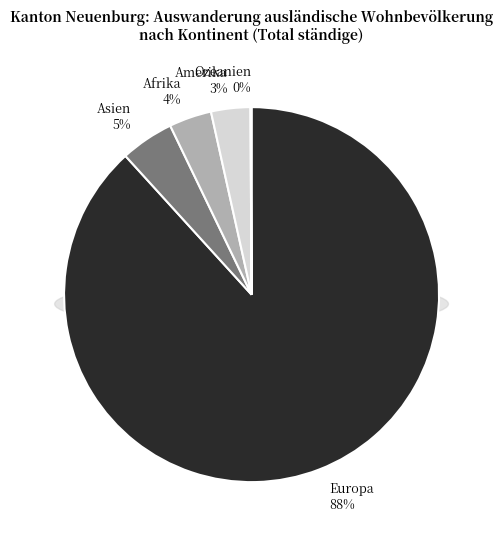

Which slice represents more than half of the pie?

Europa